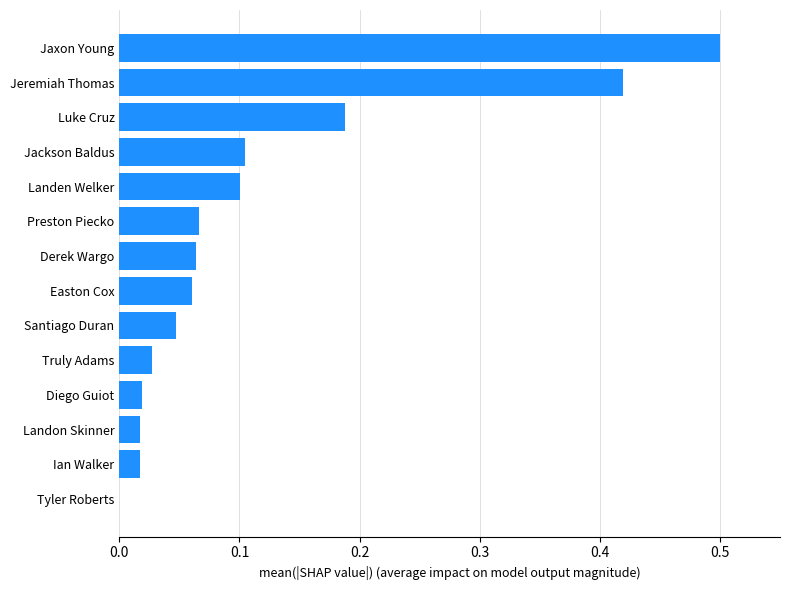

The value at Easton Cox is 0.1. True or false?

True